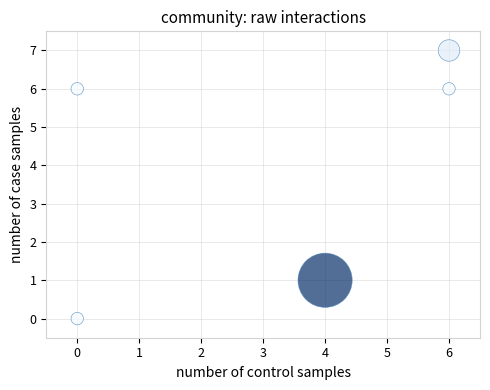

What is the range of Y values (max minus min)?

7